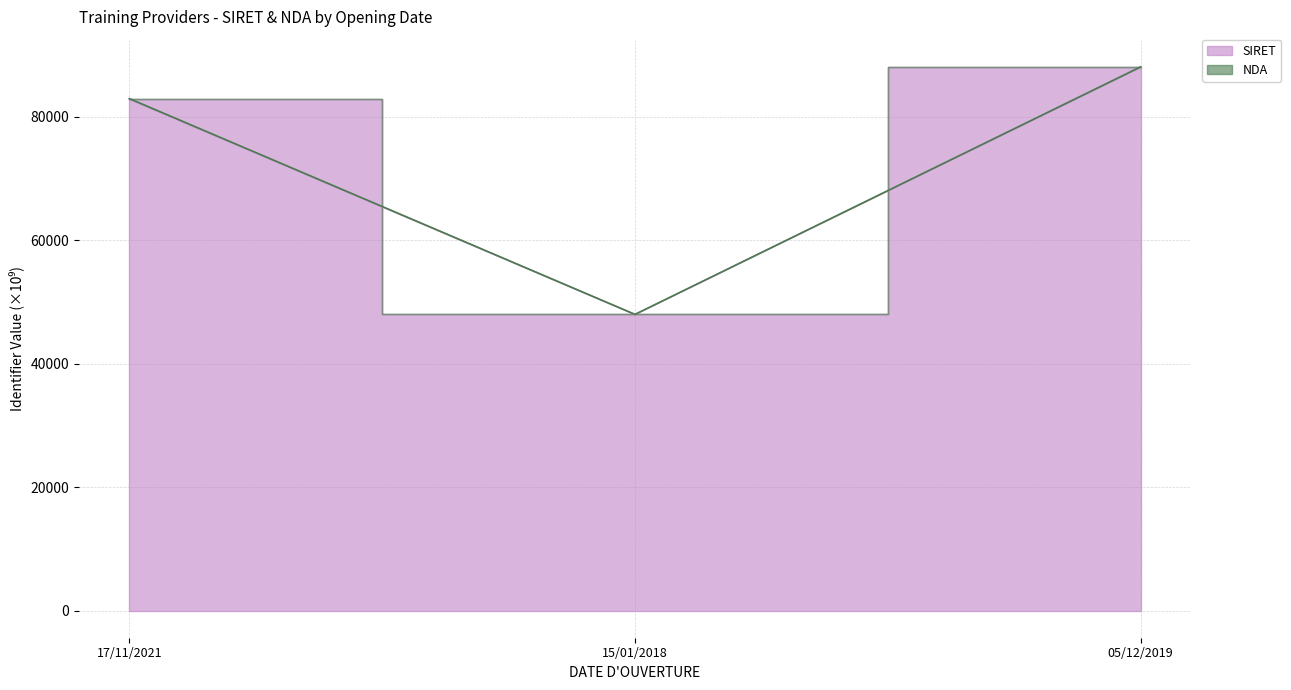

At how many categories does at least one series exceed 86212?

1